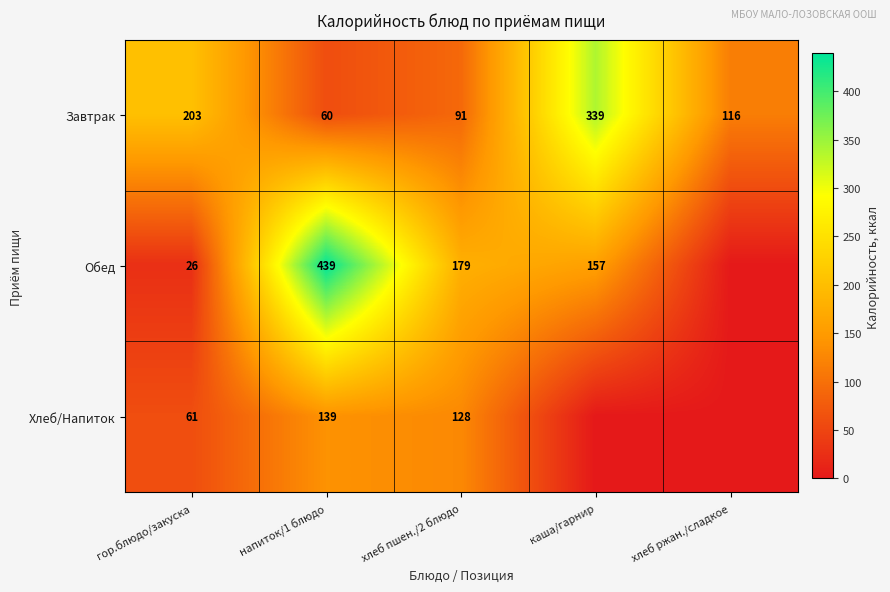

Is it true that Завтрак equals 116 at хлеб ржан./сладкое?

True